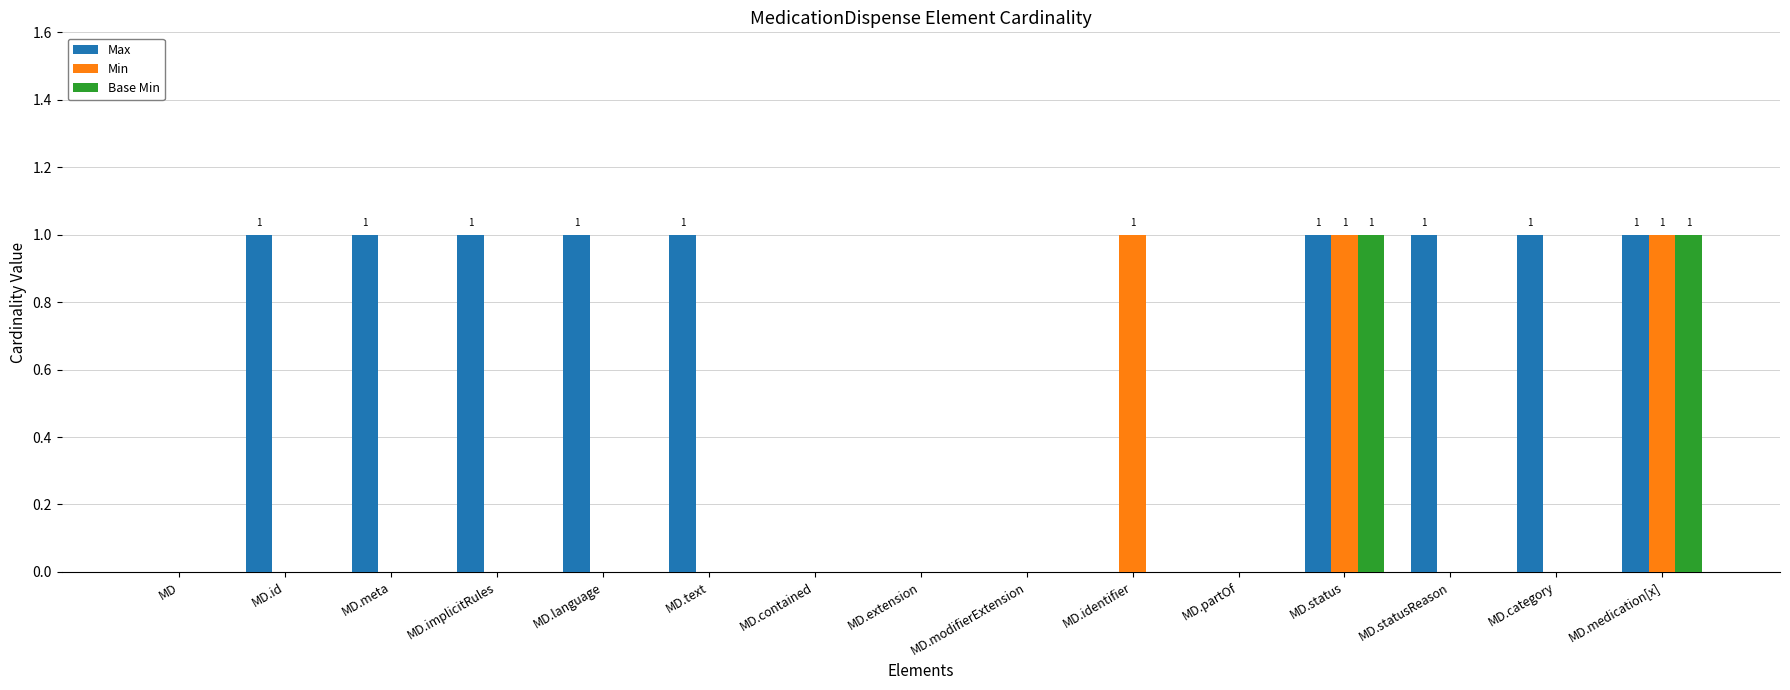

Which series has the largest total across all categories?

Max